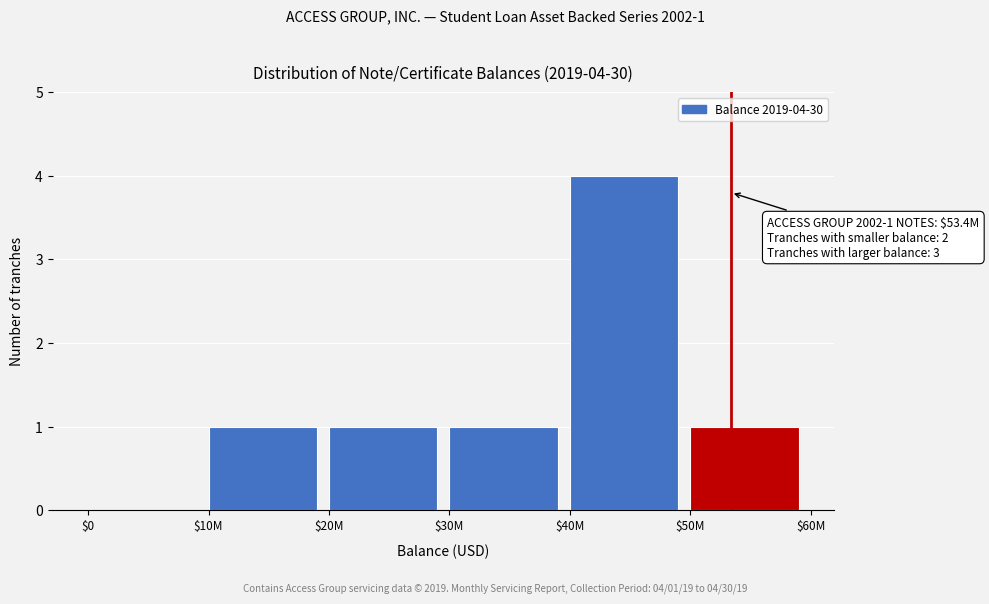

At which category does the chart reach its peak across all series?

$40M